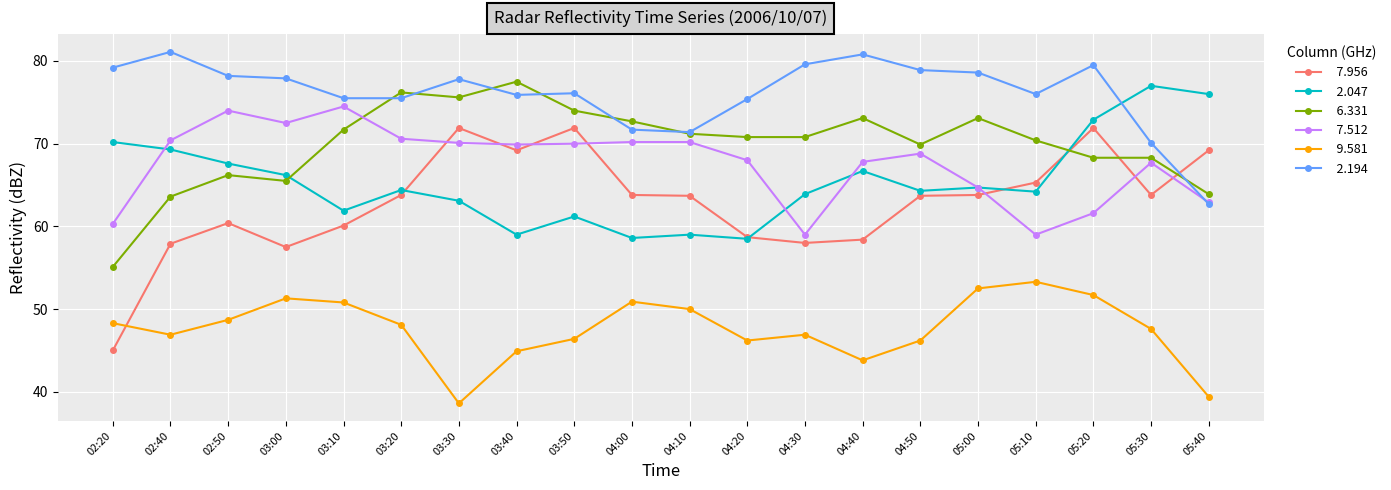

What is the smallest value displayed?

38.6